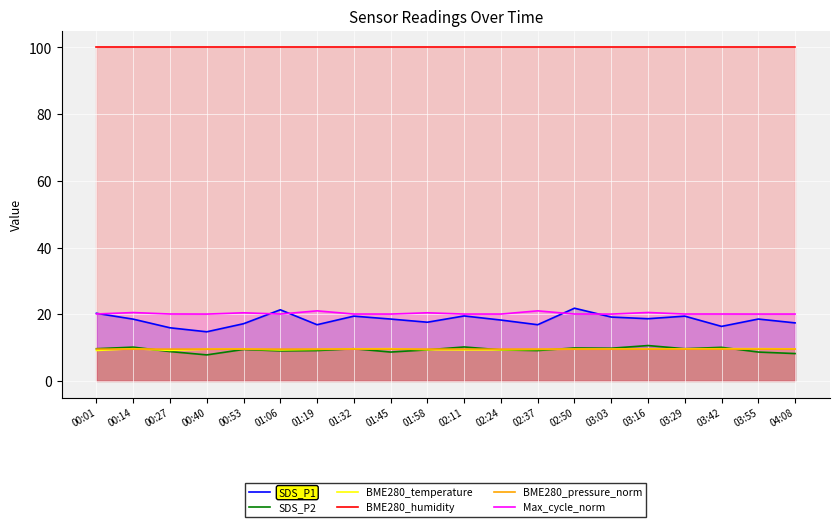

What is the label of the 1st point from the left?

00:01